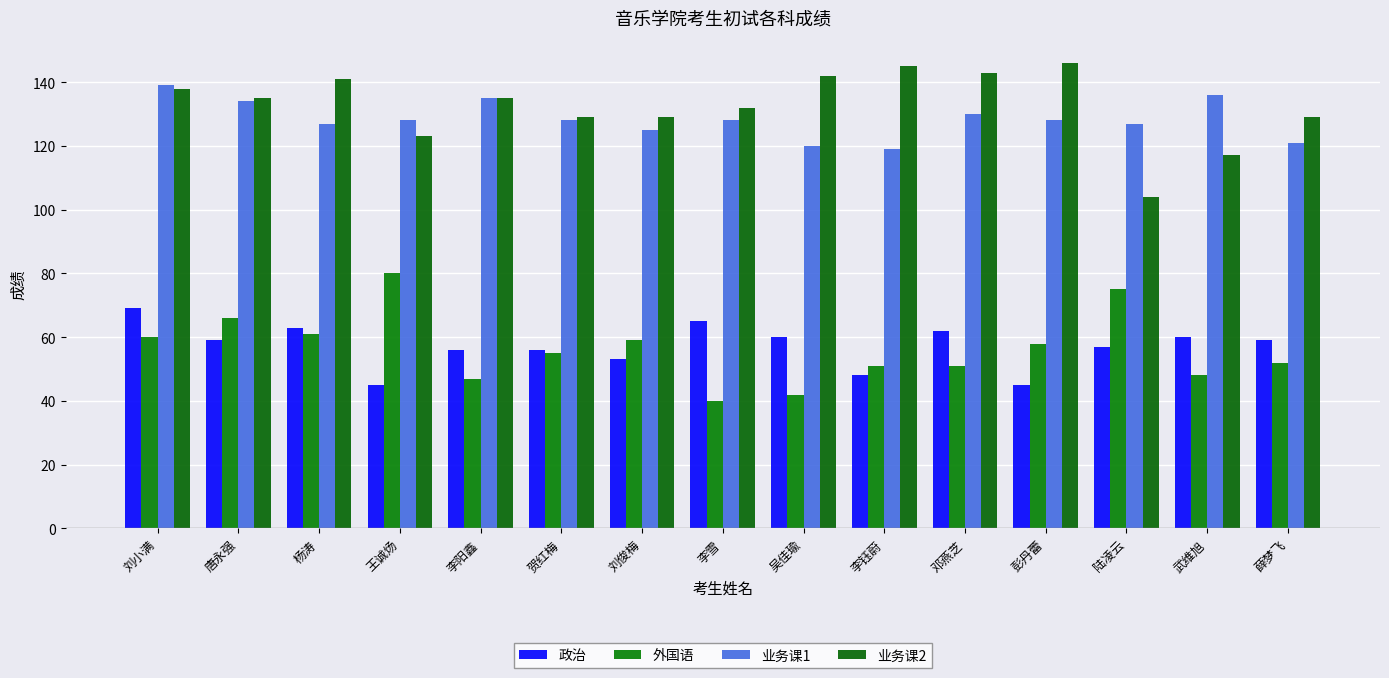

What position from the right is 贺红梅?

10